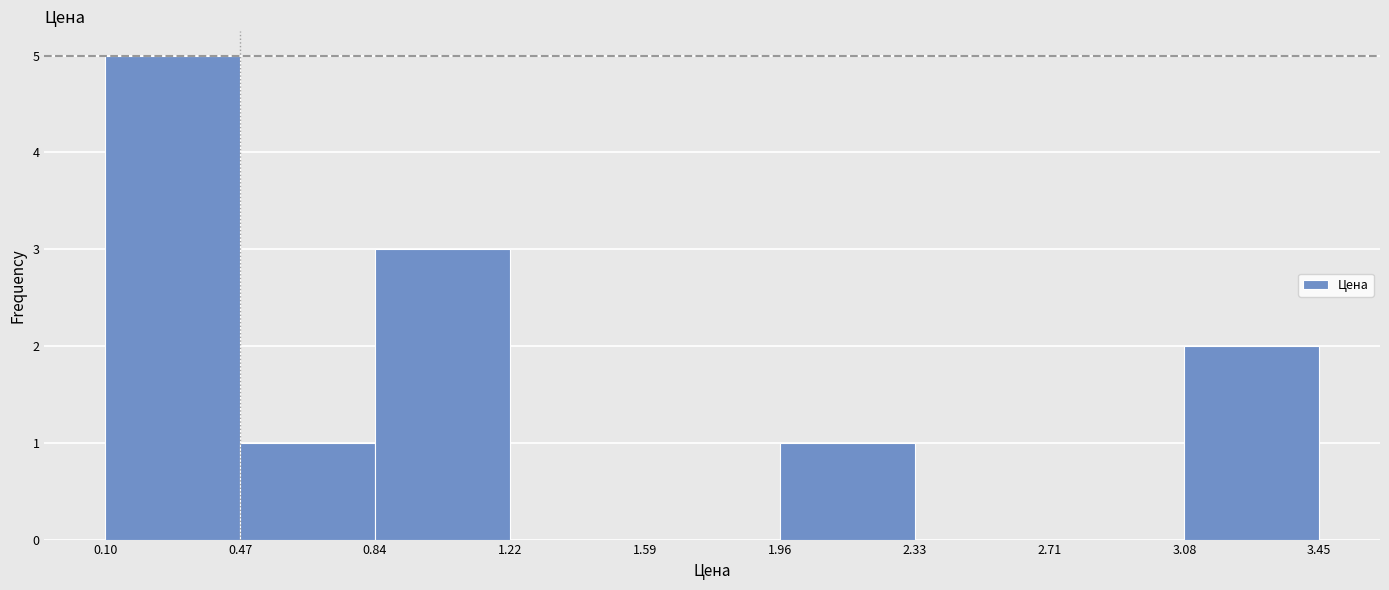

Over which range of the x-axis is the bar tallest?

0.10 to 0.47